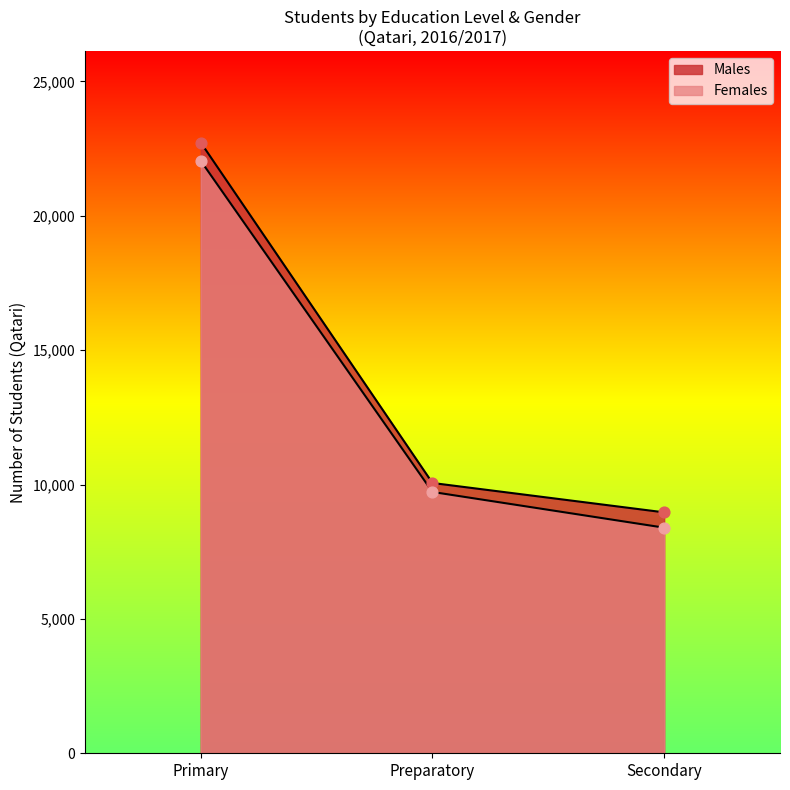

What is the total value across all series at Secondary?

17362